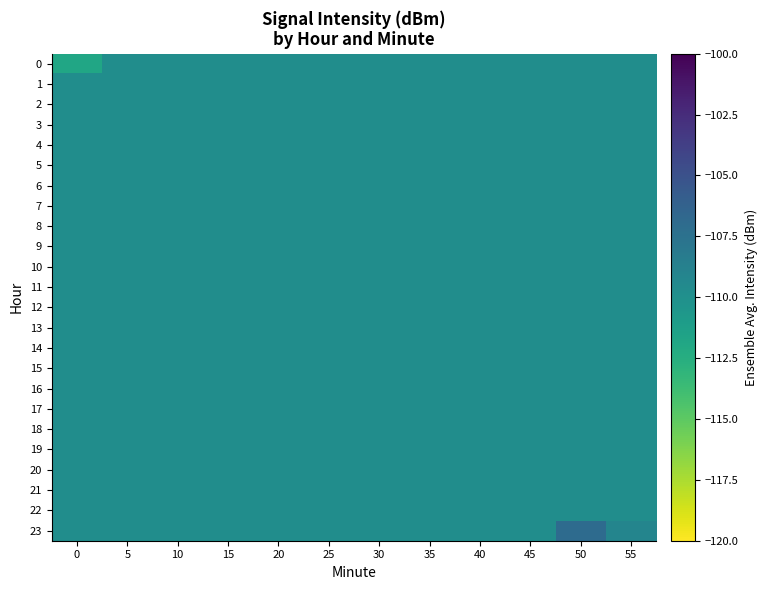

Reading right to left, what are all the values shown in this chart?

0: 55=-109.8	50=-109.8	45=-109.8	40=-109.8	35=-109.8	30=-109.8	25=-109.8	20=-109.8	15=-109.8	10=-109.8	5=-109.8	0=-111.8
1: 55=-109.8	50=-109.8	45=-109.8	40=-109.8	35=-109.8	30=-109.8	25=-109.8	20=-109.8	15=-109.8	10=-109.8	5=-109.8	0=-109.8
2: 55=-109.8	50=-109.8	45=-109.8	40=-109.8	35=-109.8	30=-109.8	25=-109.8	20=-109.8	15=-109.8	10=-109.8	5=-109.8	0=-109.8
3: 55=-109.8	50=-109.8	45=-109.8	40=-109.8	35=-109.8	30=-109.8	25=-109.8	20=-109.8	15=-109.8	10=-109.8	5=-109.8	0=-109.8
4: 55=-109.8	50=-109.8	45=-109.8	40=-109.8	35=-109.8	30=-109.8	25=-109.8	20=-109.8	15=-109.8	10=-109.8	5=-109.8	0=-109.8
5: 55=-109.8	50=-109.8	45=-109.8	40=-109.8	35=-109.8	30=-109.8	25=-109.8	20=-109.8	15=-109.8	10=-109.8	5=-109.8	0=-109.8
6: 55=-109.8	50=-109.8	45=-109.8	40=-109.8	35=-109.8	30=-109.8	25=-109.8	20=-109.8	15=-109.8	10=-109.8	5=-109.8	0=-109.8
7: 55=-109.8	50=-109.8	45=-109.8	40=-109.8	35=-109.8	30=-109.8	25=-109.8	20=-109.8	15=-109.8	10=-109.8	5=-109.8	0=-109.8
8: 55=-109.8	50=-109.8	45=-109.8	40=-109.8	35=-109.8	30=-109.8	25=-109.8	20=-109.8	15=-109.8	10=-109.8	5=-109.8	0=-109.8
9: 55=-109.8	50=-109.8	45=-109.8	40=-109.8	35=-109.8	30=-109.8	25=-109.8	20=-109.8	15=-109.8	10=-109.8	5=-109.8	0=-109.8
10: 55=-109.8	50=-109.8	45=-109.8	40=-109.8	35=-109.8	30=-109.8	25=-109.8	20=-109.8	15=-109.8	10=-109.8	5=-109.8	0=-109.8
11: 55=-109.8	50=-109.8	45=-109.8	40=-109.8	35=-109.8	30=-109.8	25=-109.8	20=-109.8	15=-109.8	10=-109.8	5=-109.8	0=-109.8
12: 55=-109.8	50=-109.8	45=-109.8	40=-109.8	35=-109.8	30=-109.8	25=-109.8	20=-109.8	15=-109.8	10=-109.8	5=-109.8	0=-109.8
13: 55=-109.8	50=-109.8	45=-109.8	40=-109.8	35=-109.8	30=-109.8	25=-109.8	20=-109.8	15=-109.8	10=-109.8	5=-109.8	0=-109.8
14: 55=-109.8	50=-109.8	45=-109.8	40=-109.8	35=-109.8	30=-109.8	25=-109.8	20=-109.8	15=-109.8	10=-109.8	5=-109.8	0=-109.8
15: 55=-109.8	50=-109.8	45=-109.8	40=-109.8	35=-109.8	30=-109.8	25=-109.8	20=-109.8	15=-109.8	10=-109.8	5=-109.8	0=-109.8
16: 55=-109.8	50=-109.8	45=-109.8	40=-109.8	35=-109.8	30=-109.8	25=-109.8	20=-109.8	15=-109.8	10=-109.8	5=-109.8	0=-109.8
17: 55=-109.8	50=-109.8	45=-109.8	40=-109.8	35=-109.8	30=-109.8	25=-109.8	20=-109.8	15=-109.8	10=-109.8	5=-109.8	0=-109.8
18: 55=-109.8	50=-109.8	45=-109.8	40=-109.8	35=-109.8	30=-109.8	25=-109.8	20=-109.8	15=-109.8	10=-109.8	5=-109.8	0=-109.8
19: 55=-109.8	50=-109.8	45=-109.8	40=-109.8	35=-109.8	30=-109.8	25=-109.8	20=-109.8	15=-109.8	10=-109.8	5=-109.8	0=-109.8
20: 55=-109.8	50=-109.8	45=-109.8	40=-109.8	35=-109.8	30=-109.8	25=-109.8	20=-109.8	15=-109.8	10=-109.8	5=-109.8	0=-109.8
21: 55=-109.8	50=-109.8	45=-109.8	40=-109.8	35=-109.8	30=-109.8	25=-109.8	20=-109.8	15=-109.8	10=-109.8	5=-109.8	0=-109.8
22: 55=-109.8	50=-109.8	45=-109.8	40=-109.8	35=-109.8	30=-109.8	25=-109.8	20=-109.8	15=-109.8	10=-109.8	5=-109.8	0=-109.8
23: 55=-109.1	50=-107.0	45=-109.8	40=-109.8	35=-109.8	30=-109.8	25=-109.8	20=-109.8	15=-109.8	10=-109.8	5=-109.8	0=-109.8